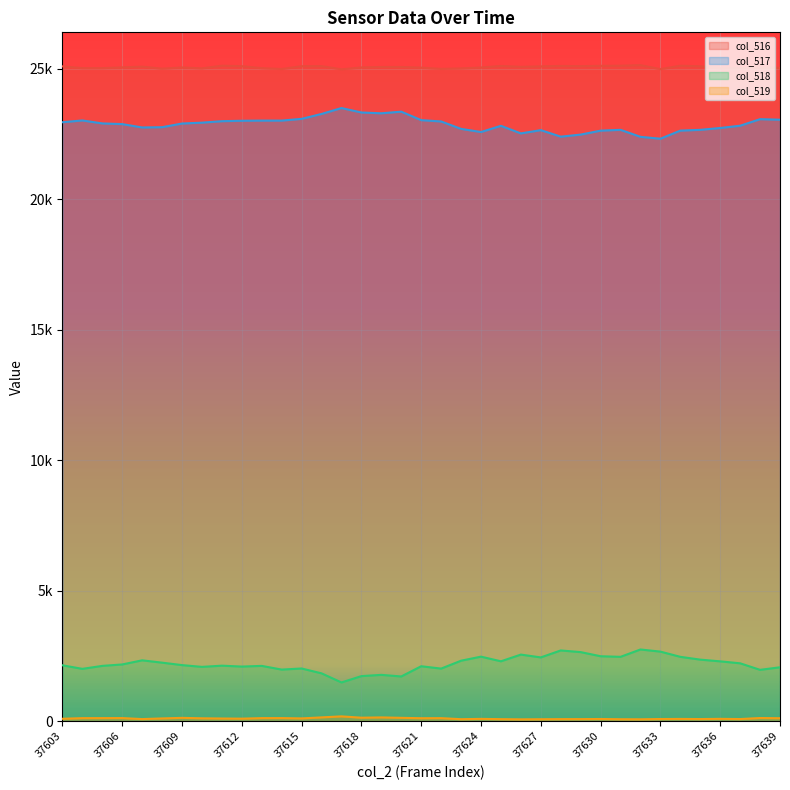

What is the difference between the maximum and minimum values in the col_517 series?

1175